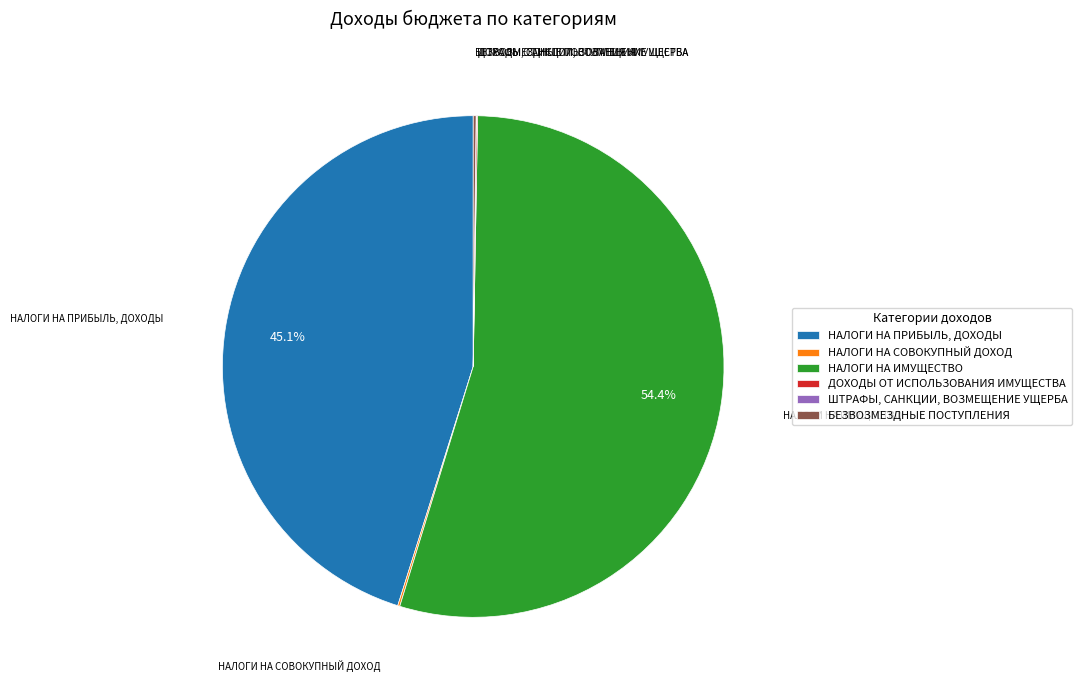

What is the largest slice in the pie chart?

НАЛОГИ НА ИМУЩЕСТВО